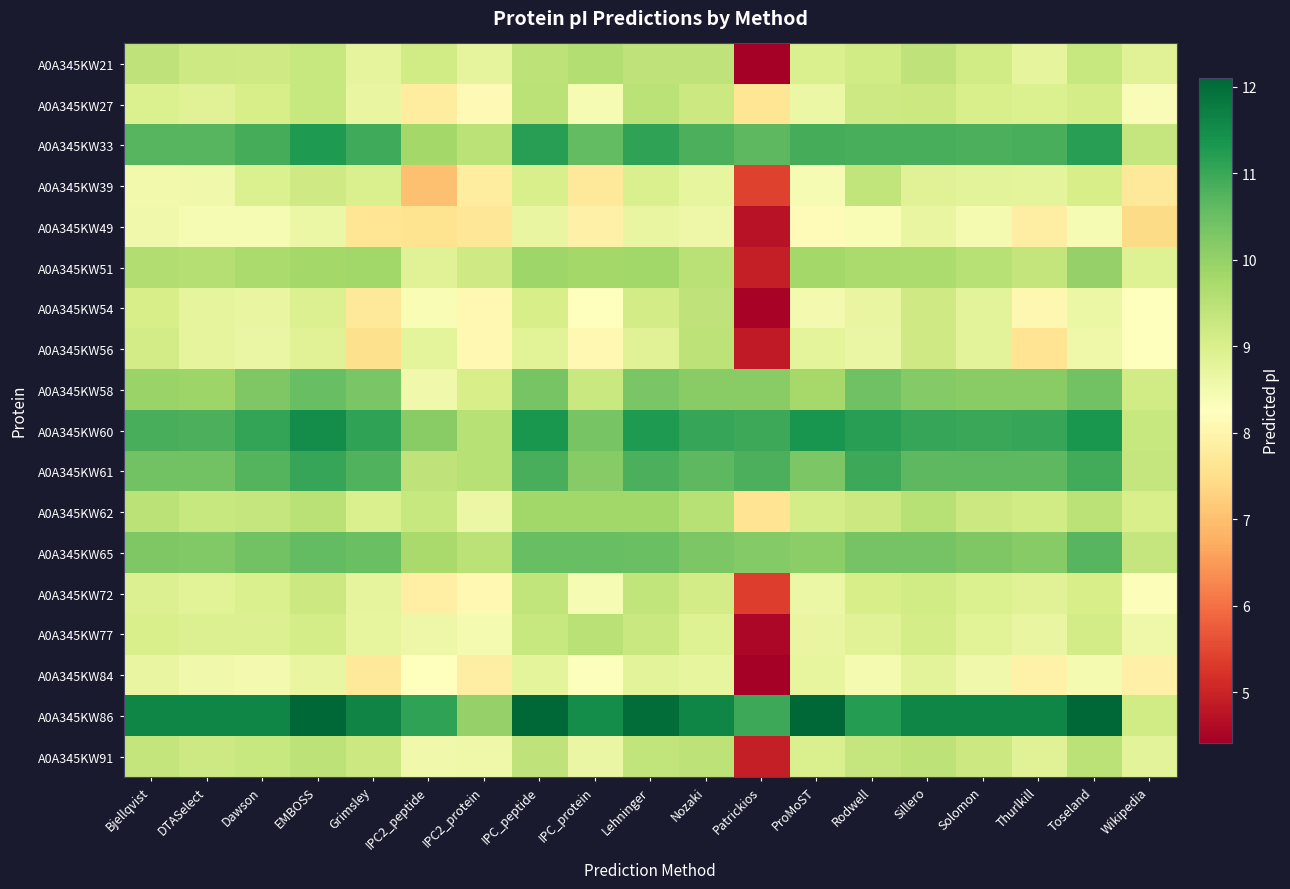

What is the spread (max minus min) of values at Dawson?

3.2